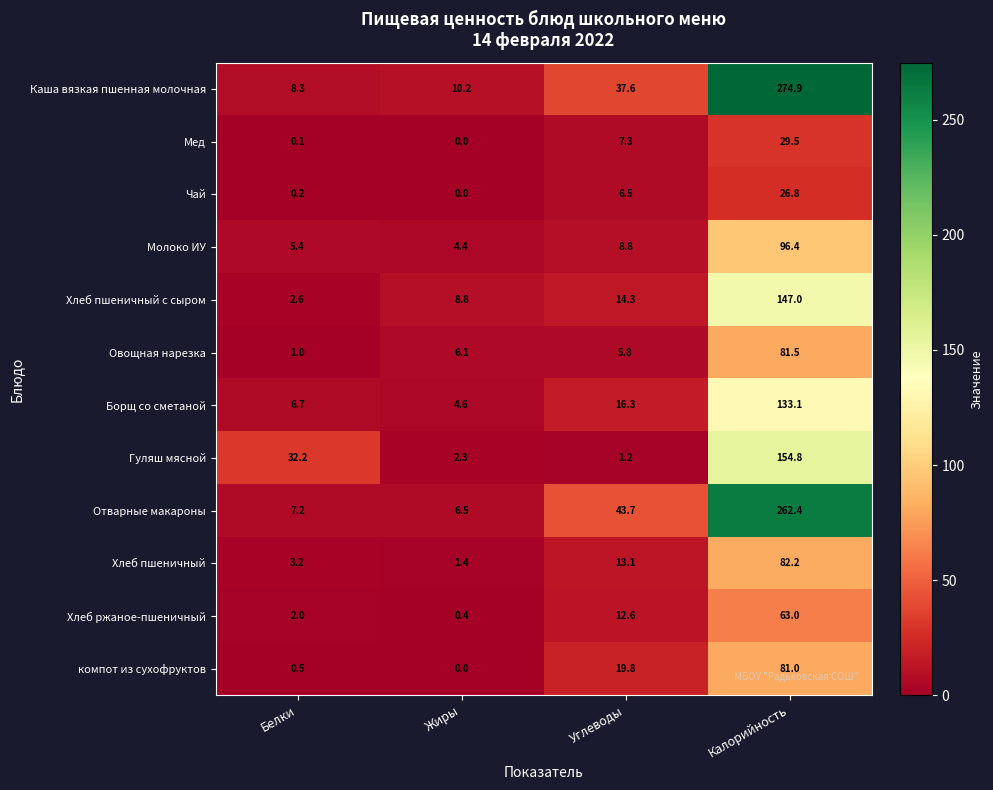

Between Белки and Углеводы, which series saw the biggest shift?

Отварные макароны